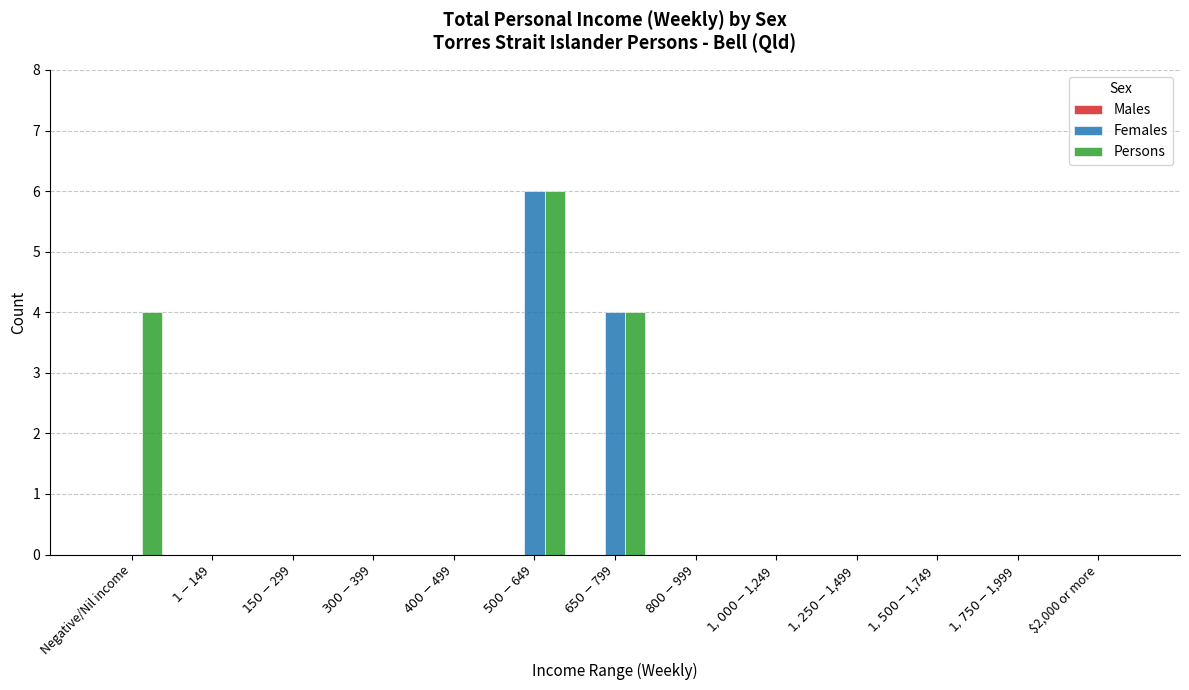

Count the Persons values in the range 0 to 1.

10